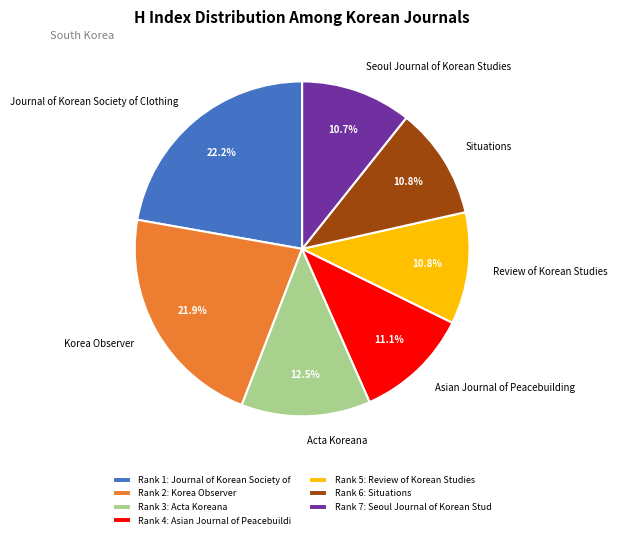

How much of the chart is everything except Seoul Journal of Korean Studies?

89.3%